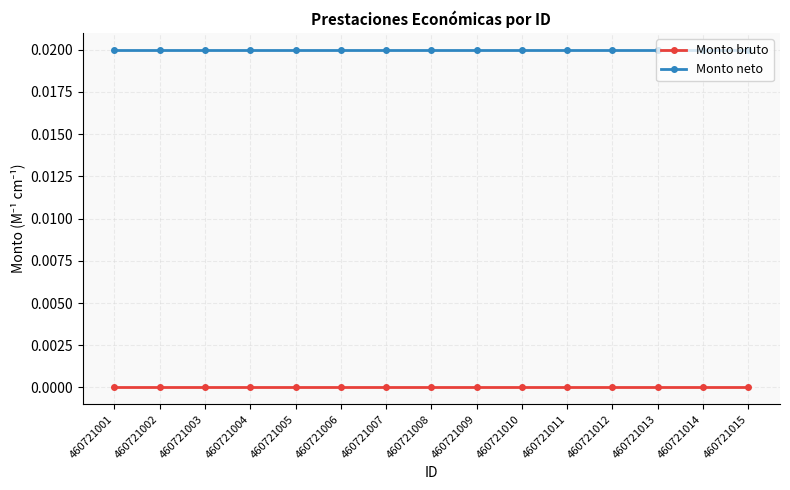

True or false: Monto bruto and Monto neto intersect in this chart.

False